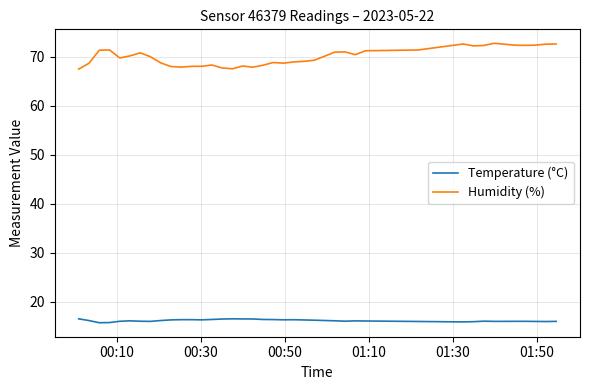

Rank the series by their average value, from lowest to highest.

Temperature (°C), Humidity (%)